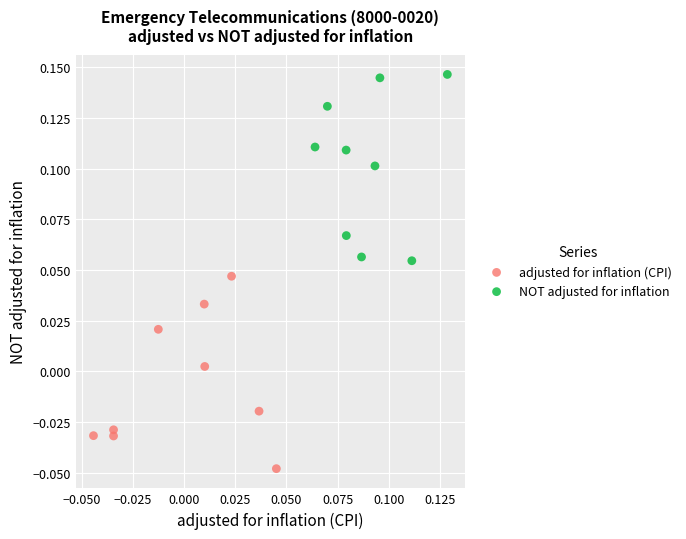

Which series reaches the minimum Y coordinate?

adjusted for inflation (CPI)